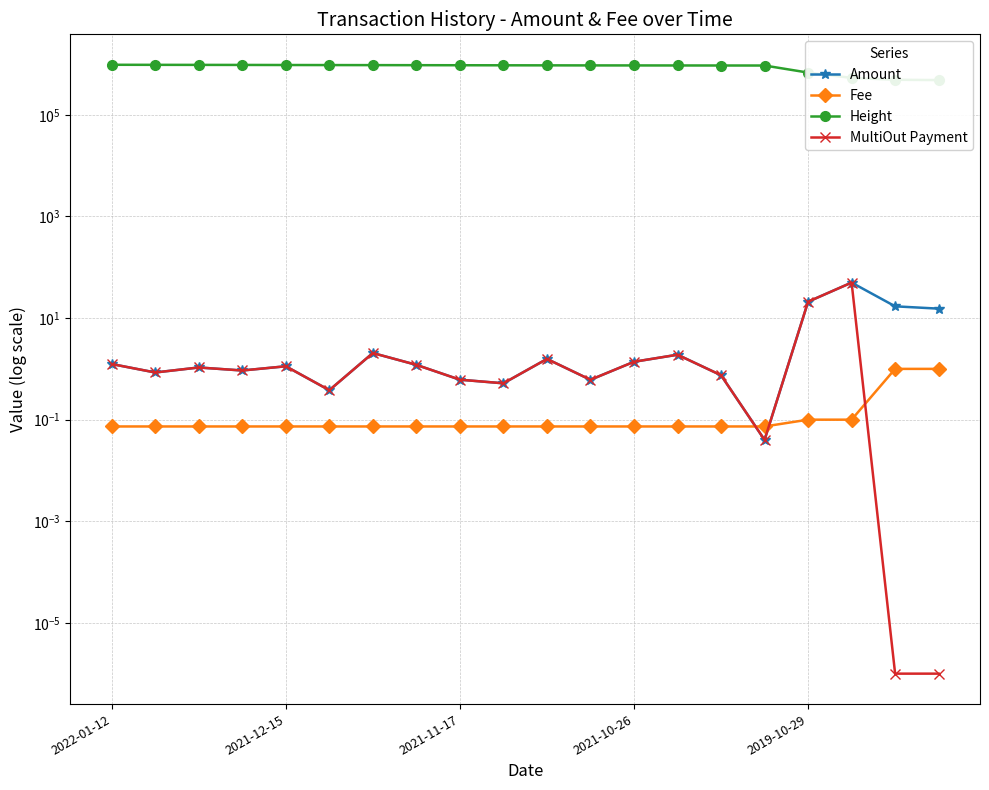

What is the sum of the Height values at 6 and 17?

1490276.0